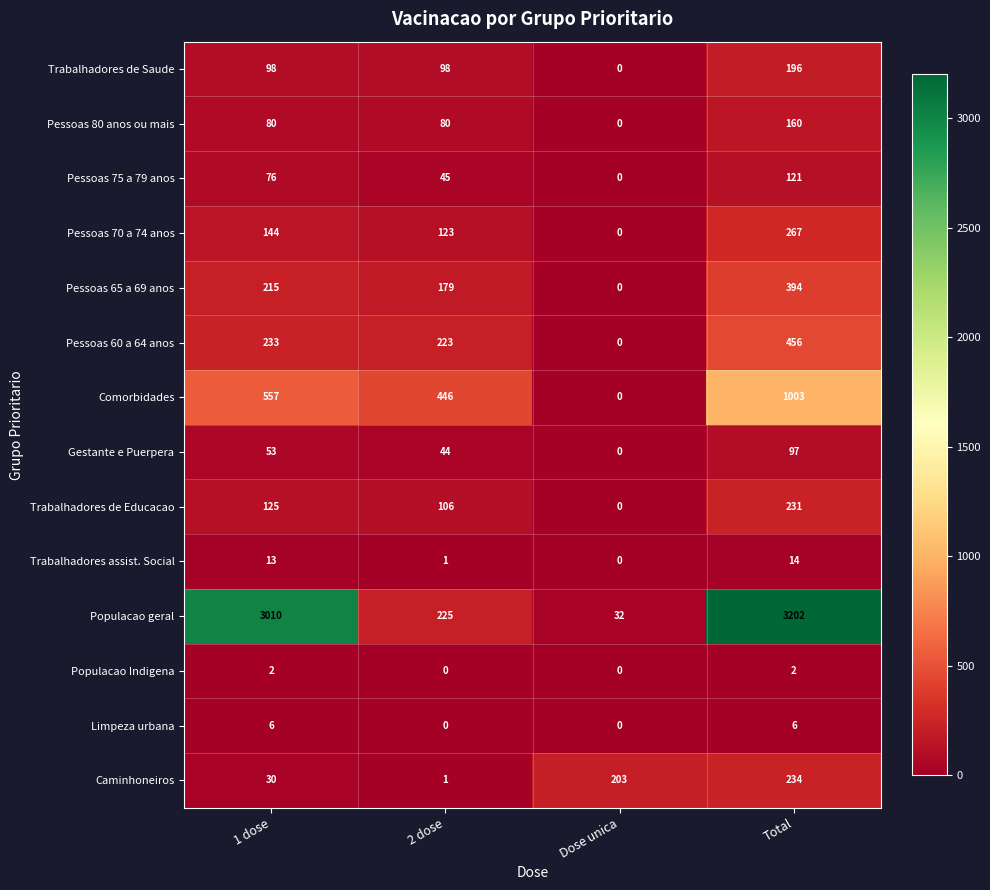

At which category is the sum across all series the highest?

Total